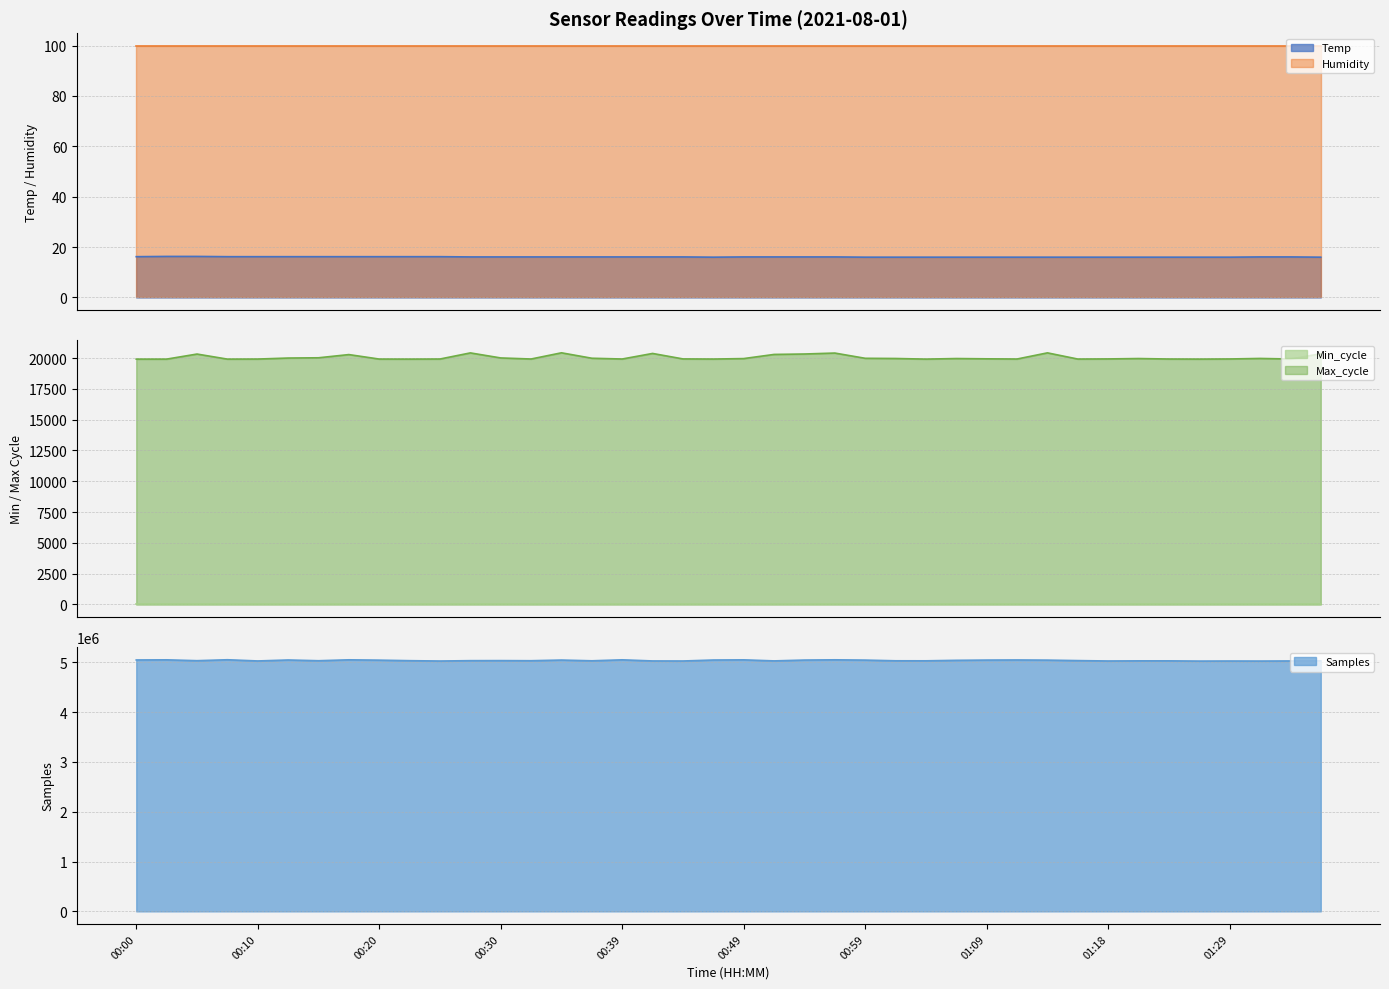

What is the sum of all Temp values?

643.8